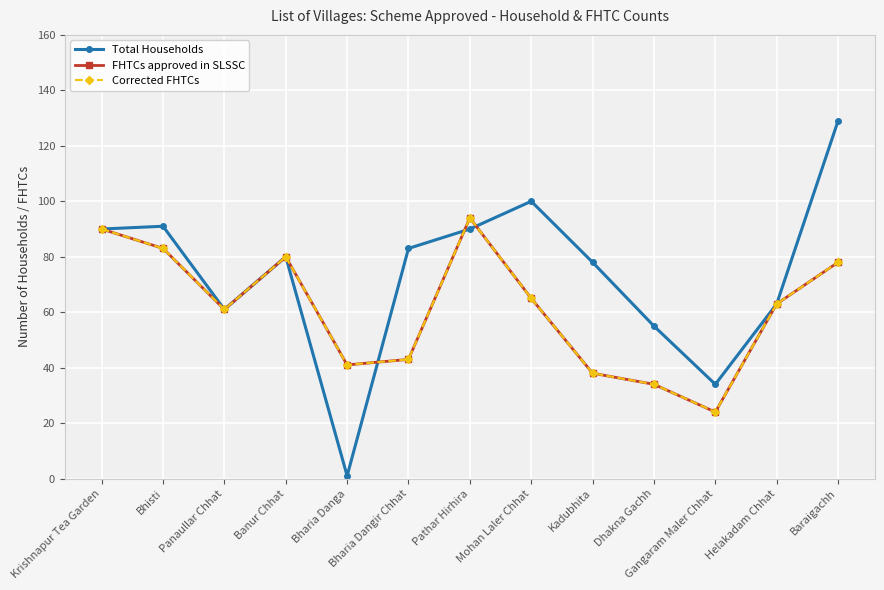

Rank the series at Gangaram Maler Chhat from highest to lowest value.

Total Households, FHTCs approved in SLSSC, Corrected FHTCs